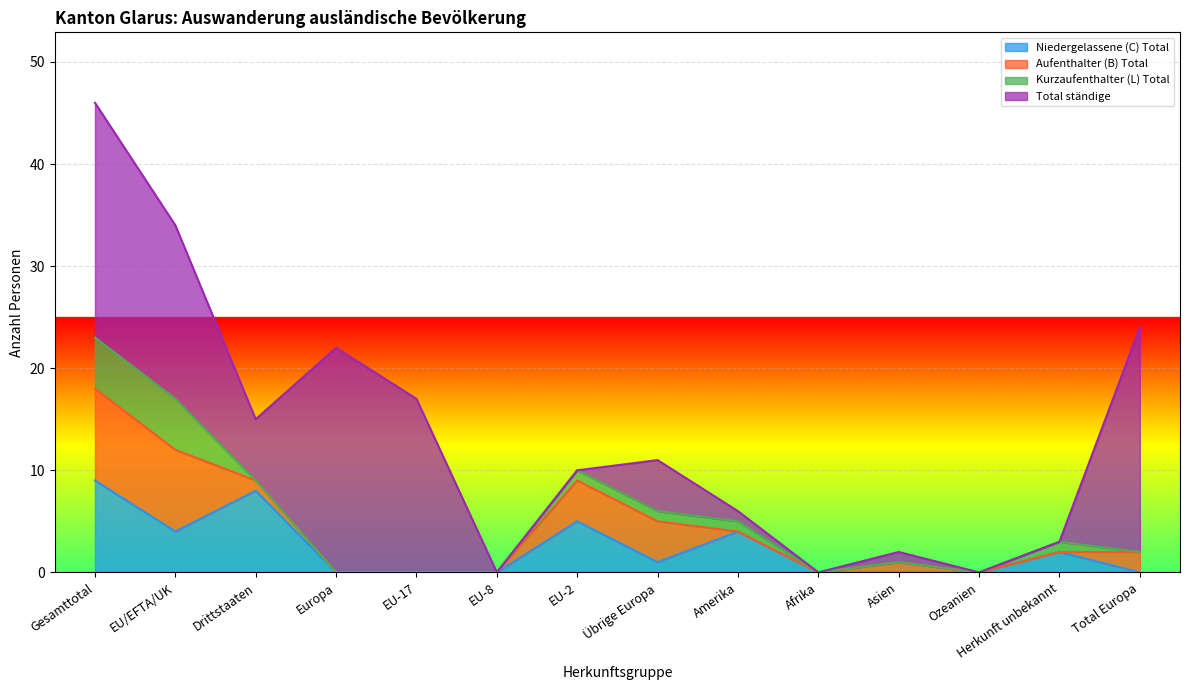

In Total ständige, how many points are higher than both neighbors (excluding endpoints)?

3